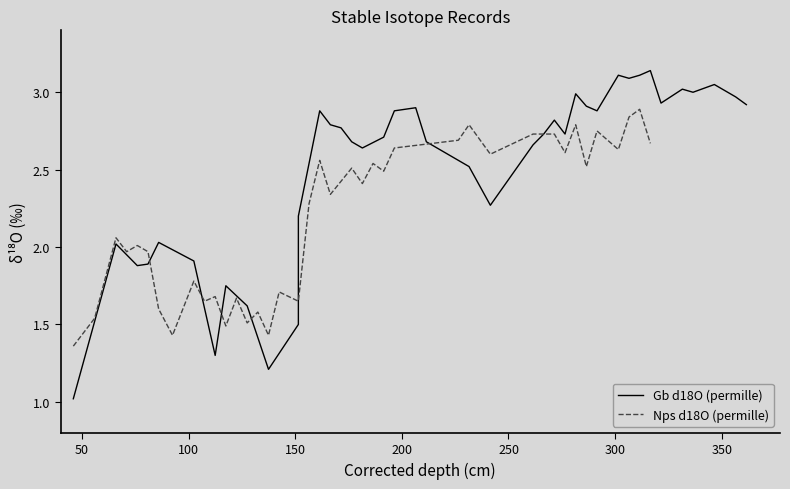

What is the minimum value shown in the chart?

1.0